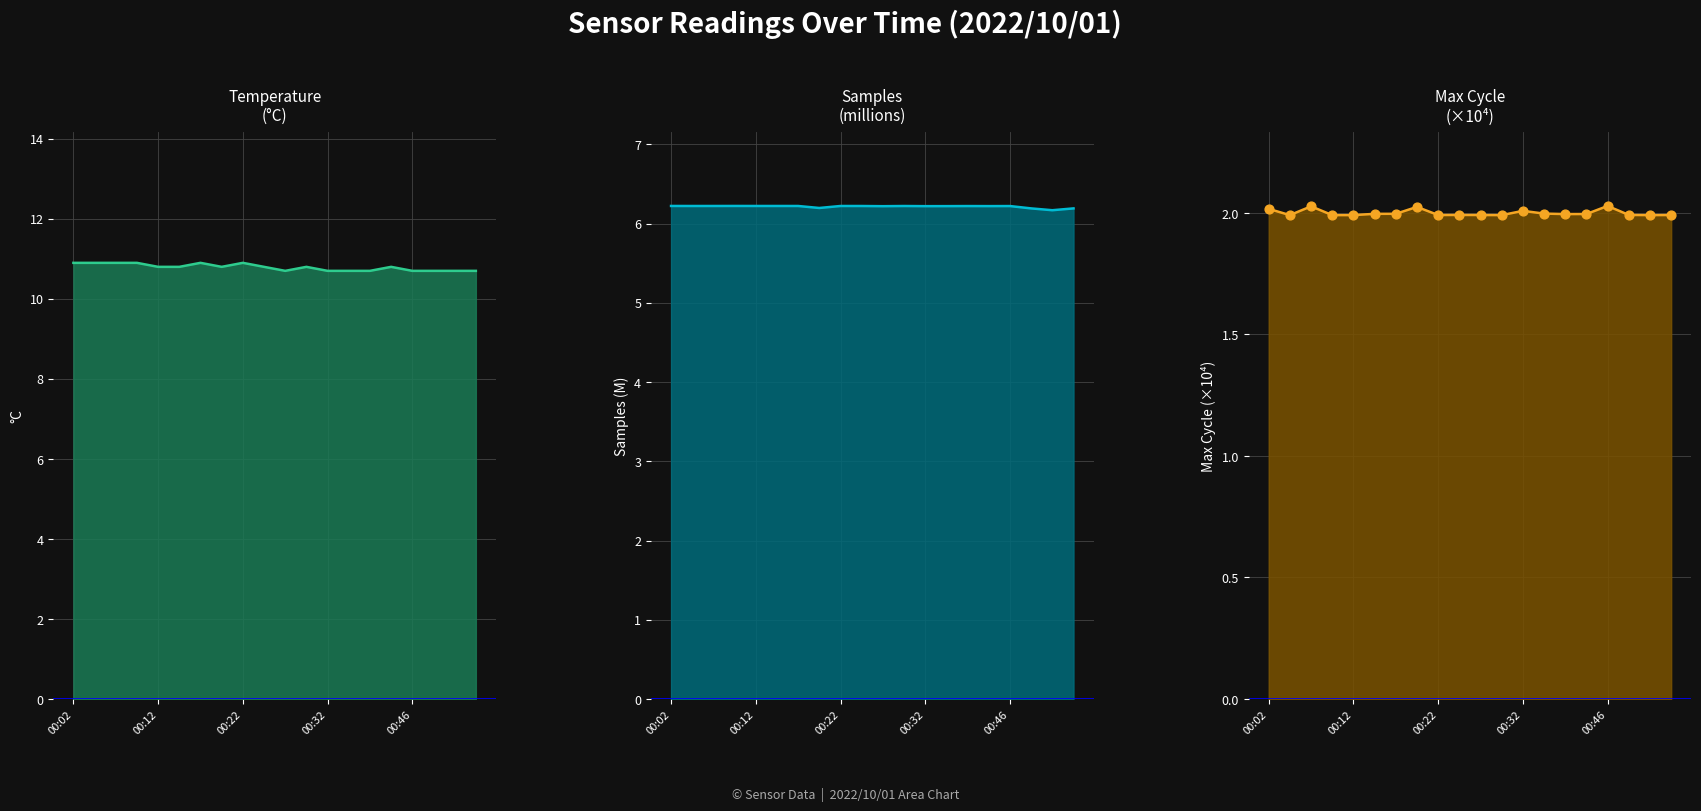

What are all the series names shown in the legend?

Temp, Samples, Max_cycle